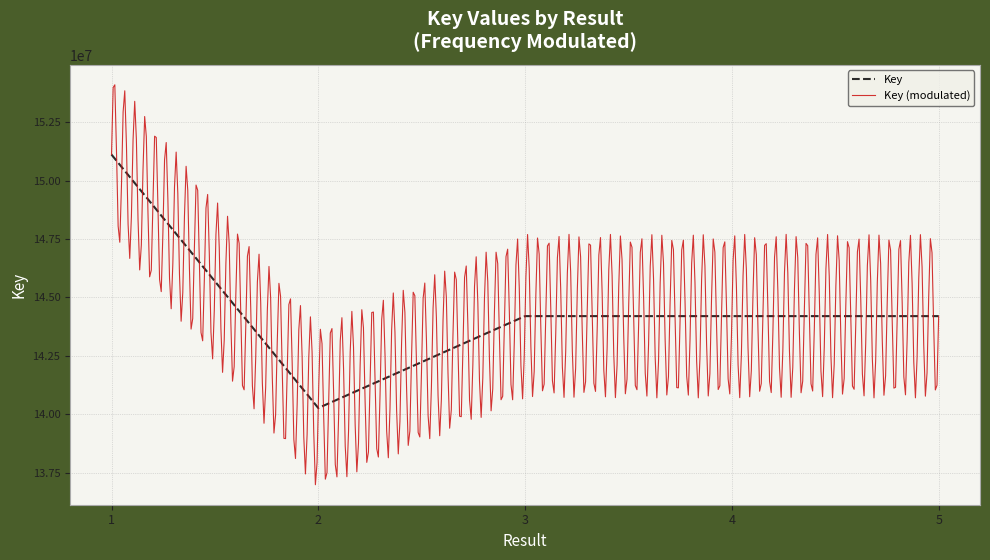

How many values are below 144201526?

2